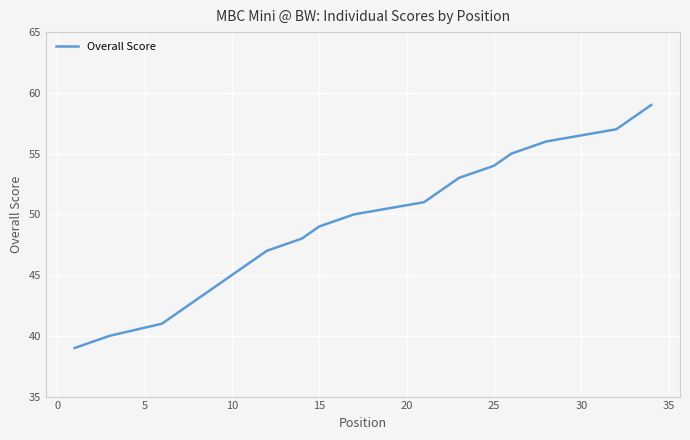

The value at 35 is 59. True or false?

True